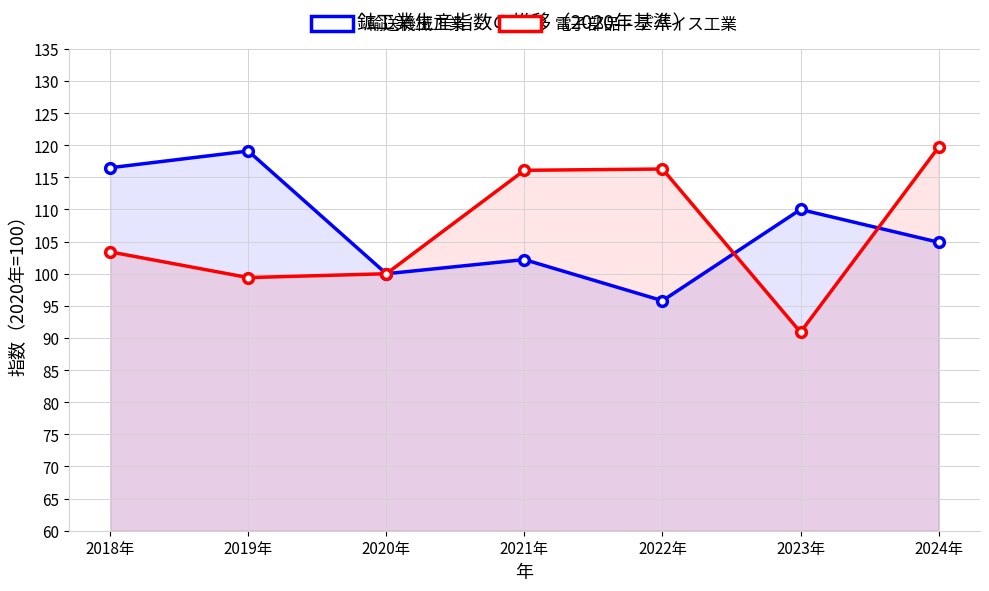

How many interior local valleys does the 電子部品・デバイス工業 series have?

2